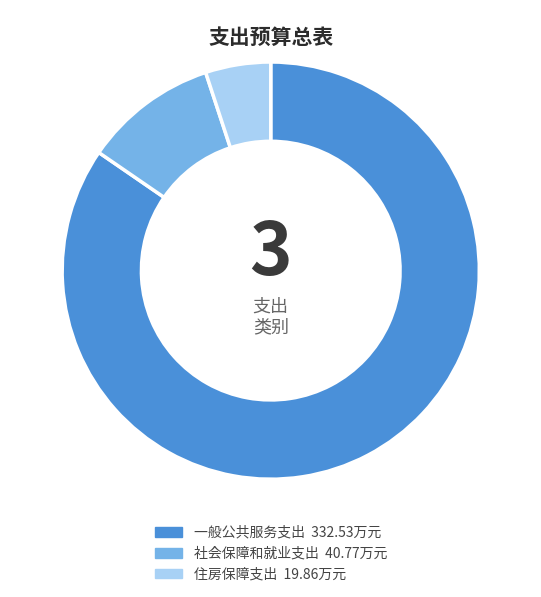

True or false: 住房保障支出 accounts for 11% of the total.

False